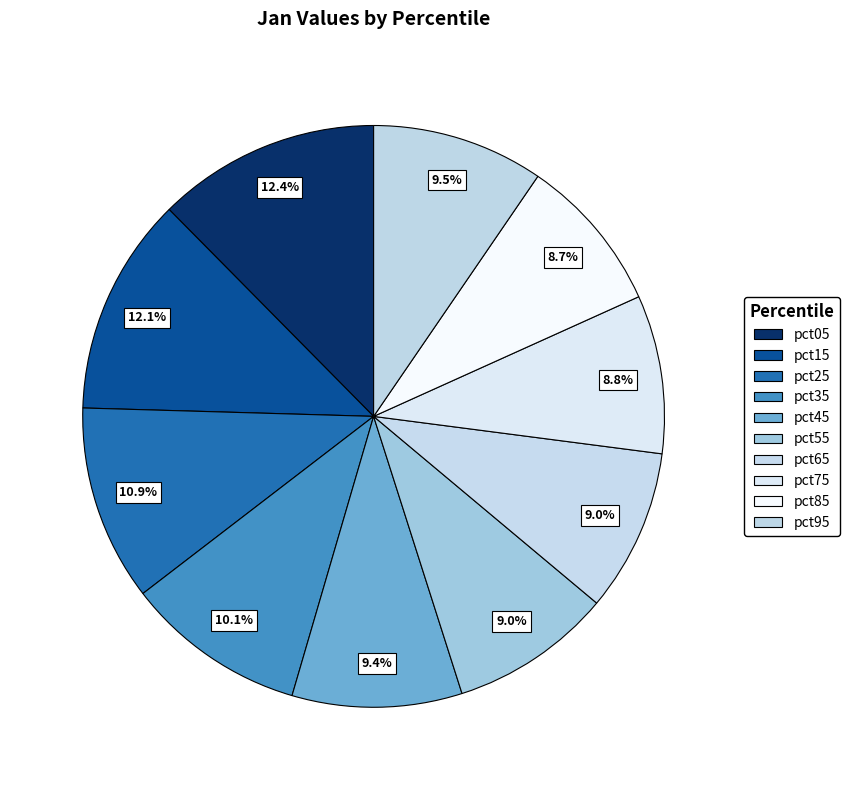

What is the largest slice in the pie chart?

pct05